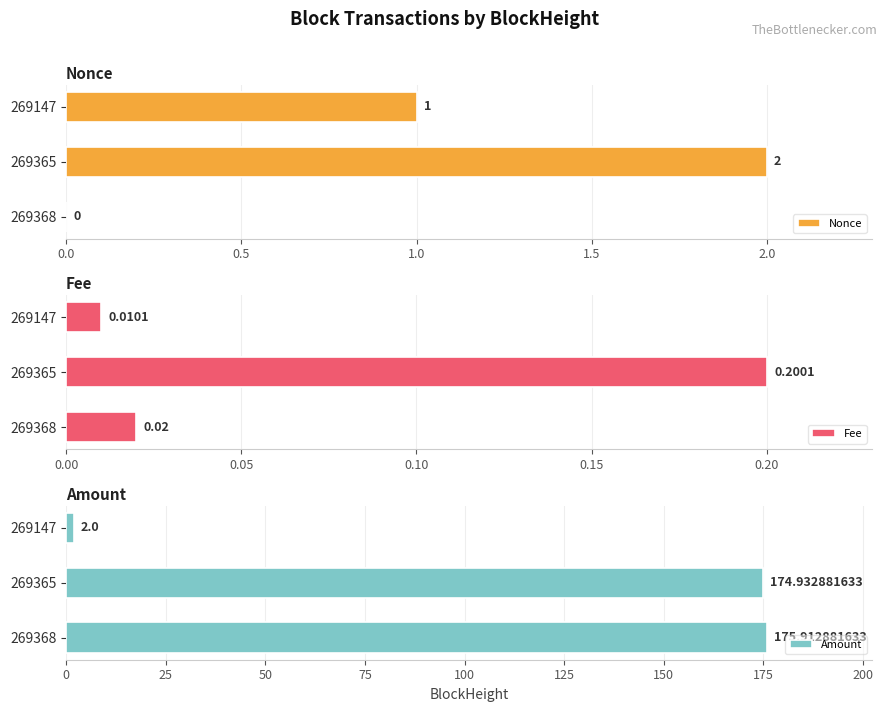

What value does the Amount series have at 269147?

2.0